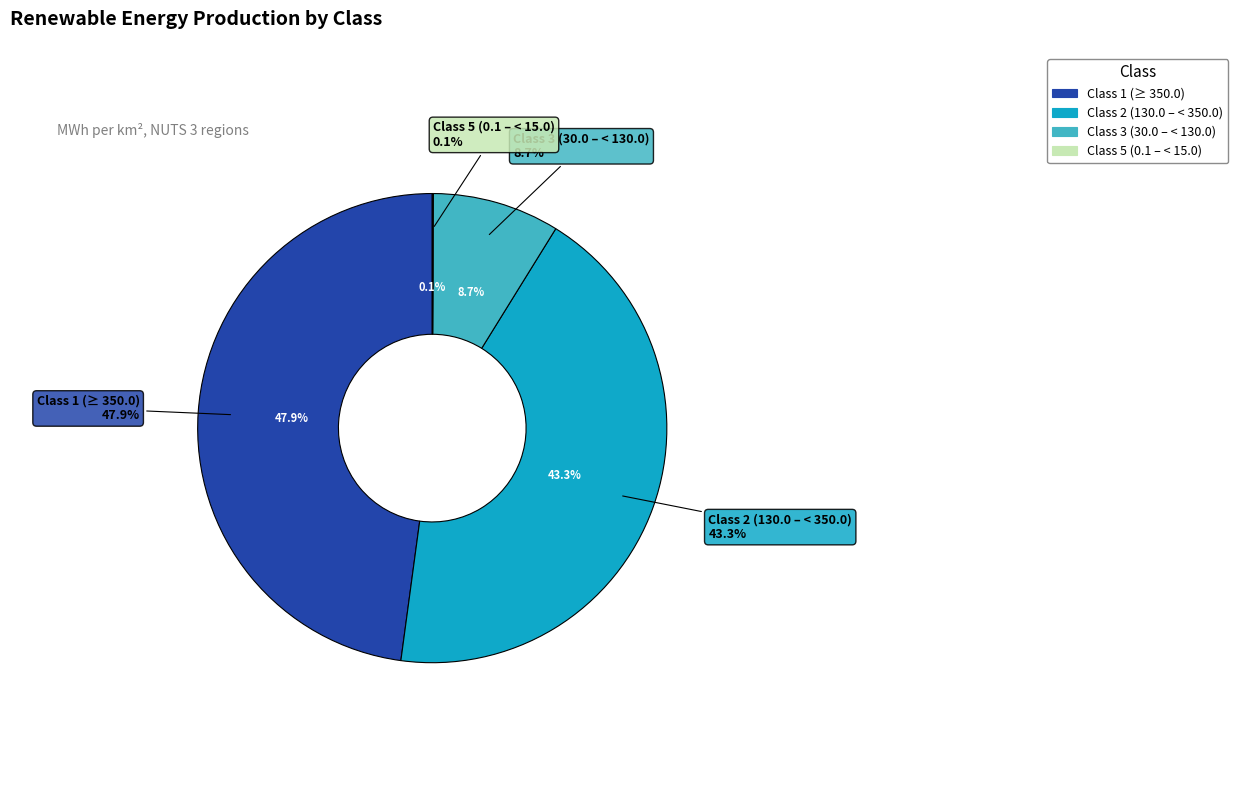

Between Class 6 (< 0.1) and Class 5 (0.1 – < 15.0), which is larger?

Class 5 (0.1 – < 15.0)